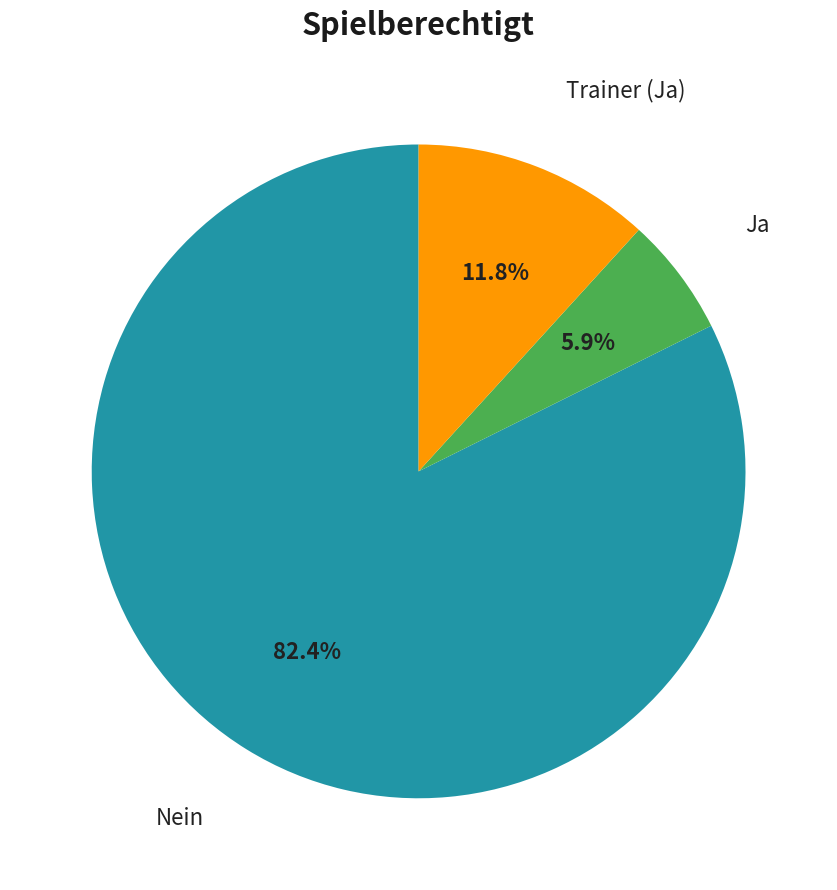

To the nearest percent, what is the average slice percentage?

33%